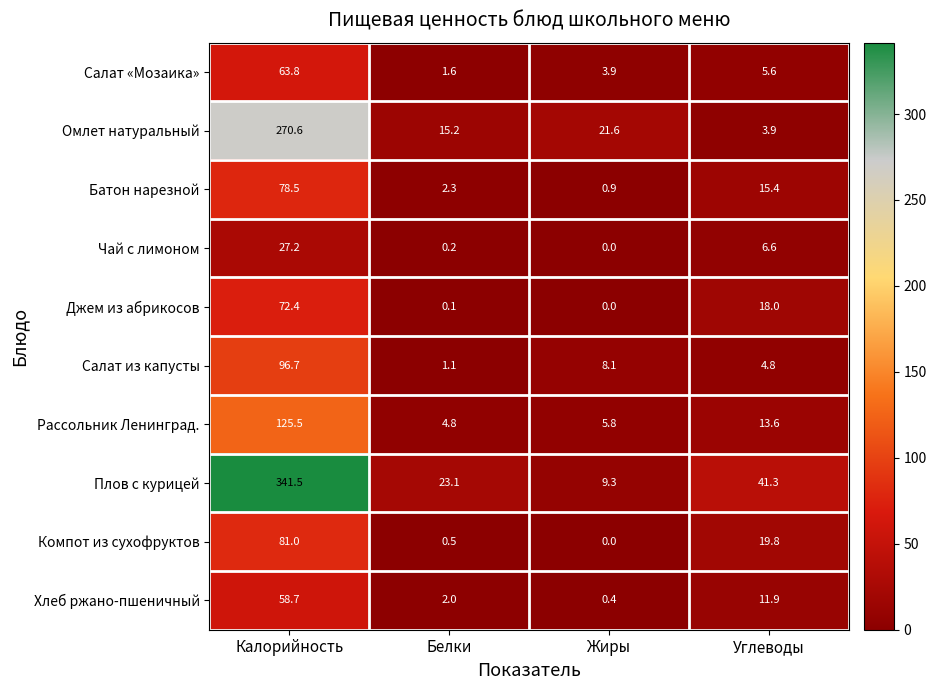

What is the total value across all series at Белки?

50.9